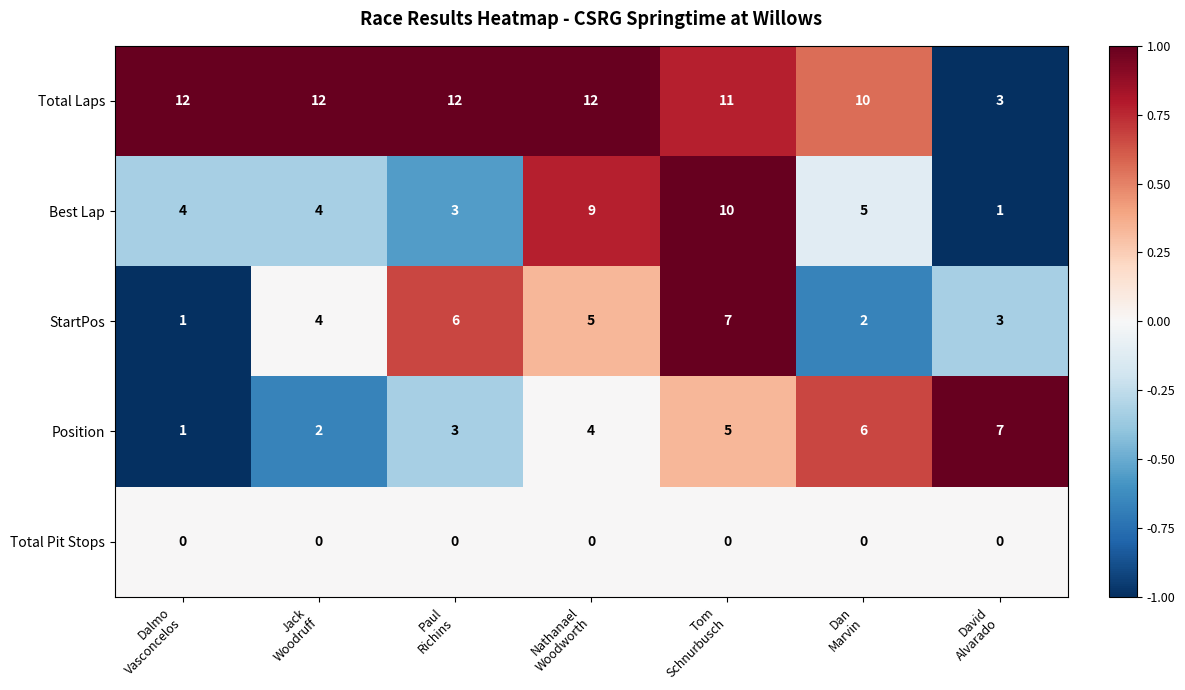

How many StartPos values are between 2 and 6?

5